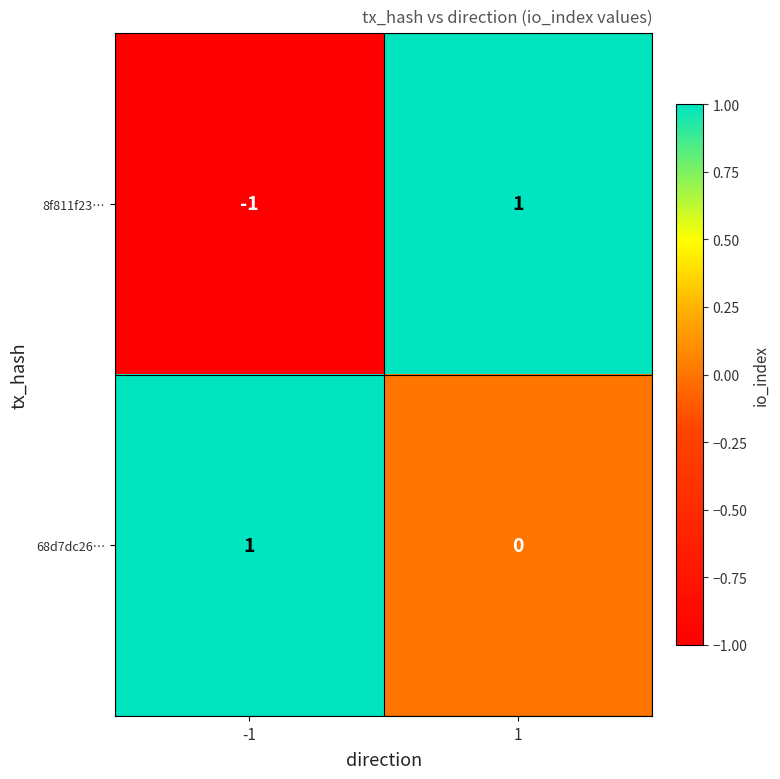

True or false: 8f811f23… has a value of -2 at -1.

False